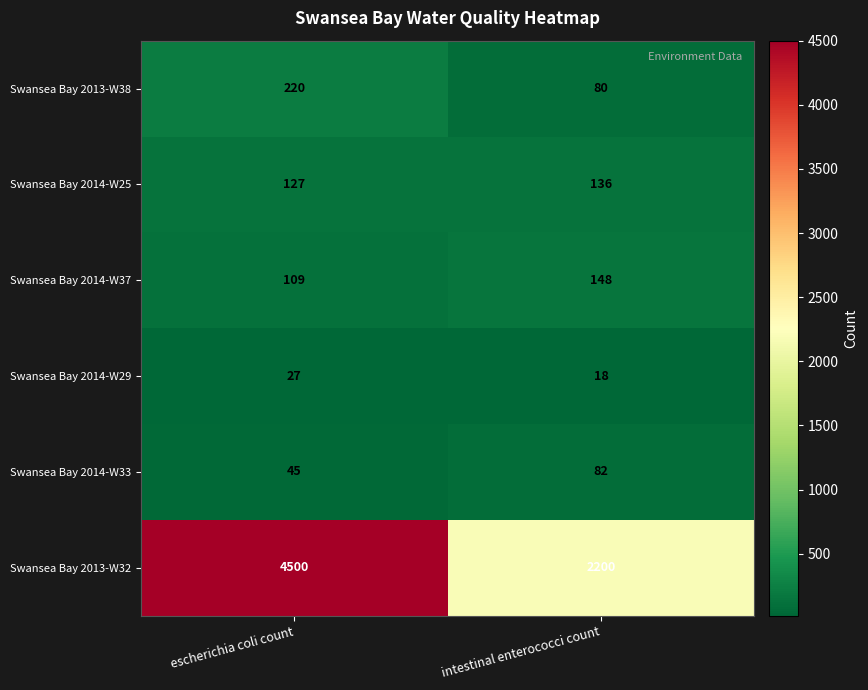

Reading left to right, list all the values displayed in this chart.

Swansea Bay 2013-W38: 220	80
Swansea Bay 2014-W25: 127	136
Swansea Bay 2014-W37: 109	148
Swansea Bay 2014-W29: 27	18
Swansea Bay 2014-W33: 45	82
Swansea Bay 2013-W32: 4500	2200